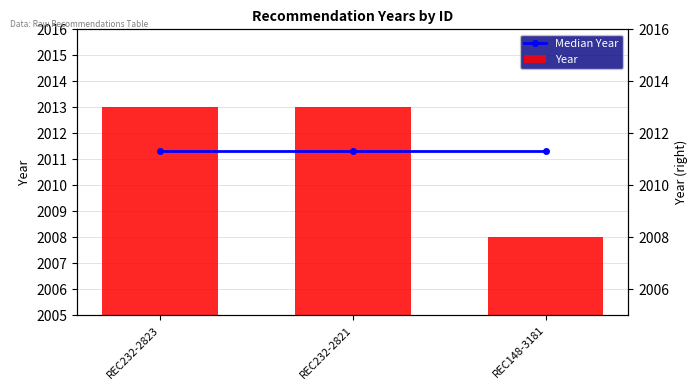

True or false: Median Year has a value of 2982.9 at REC232-2821.

False